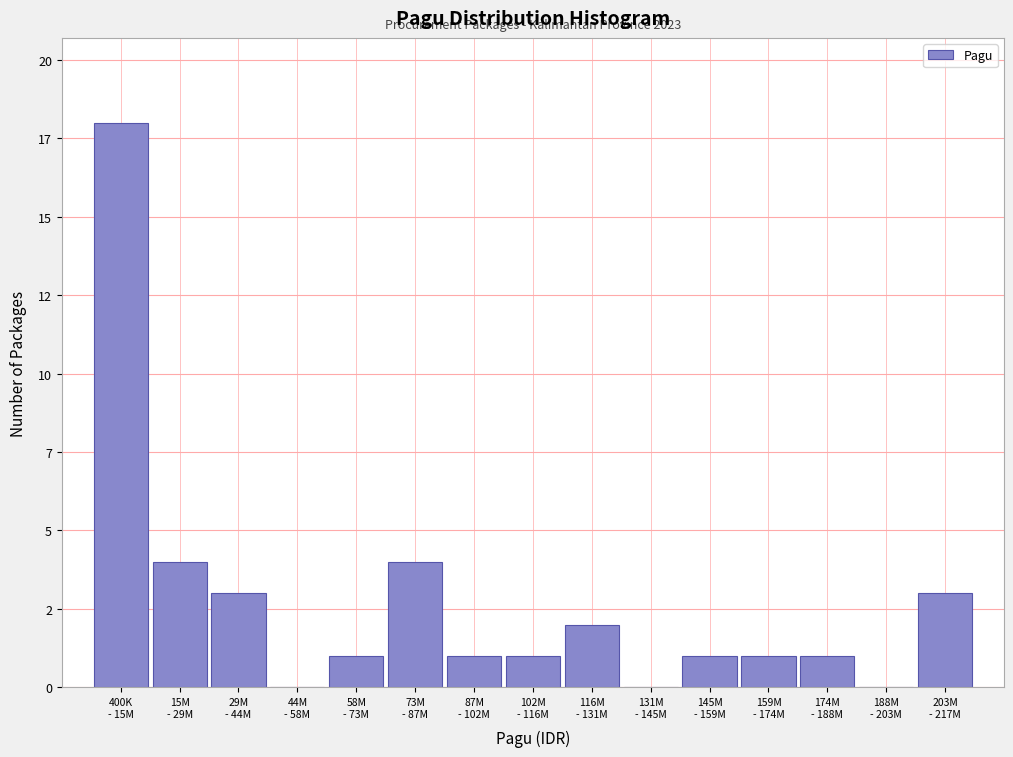

Are the bars horizontal?

No